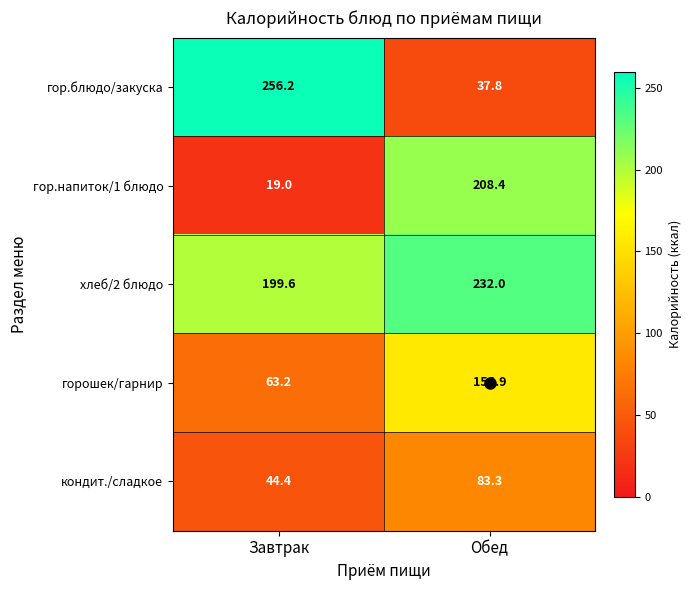

Which label corresponds to the largest value in the chart?

Завтрак